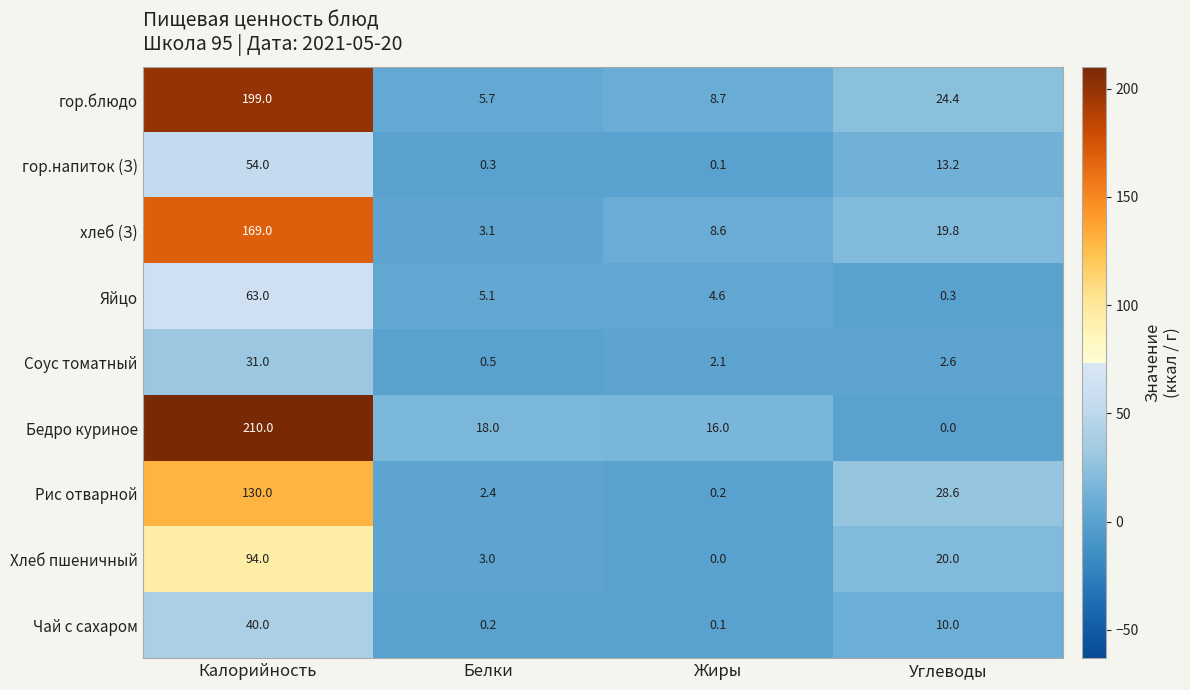

What is the total value across all series at Белки?

38.3